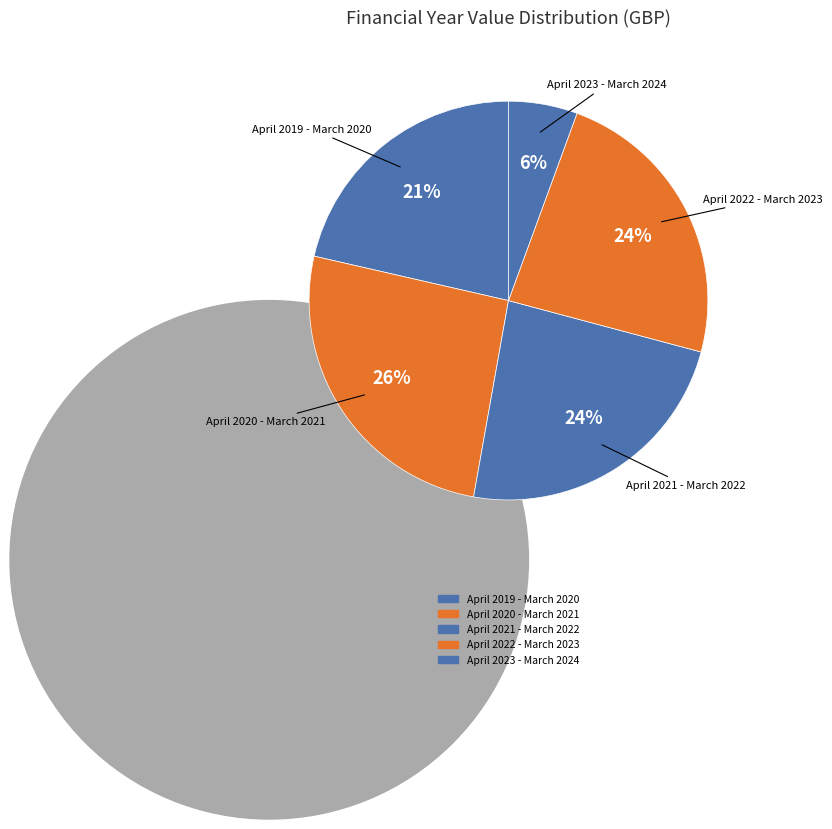

How many slices are in this pie chart?

5